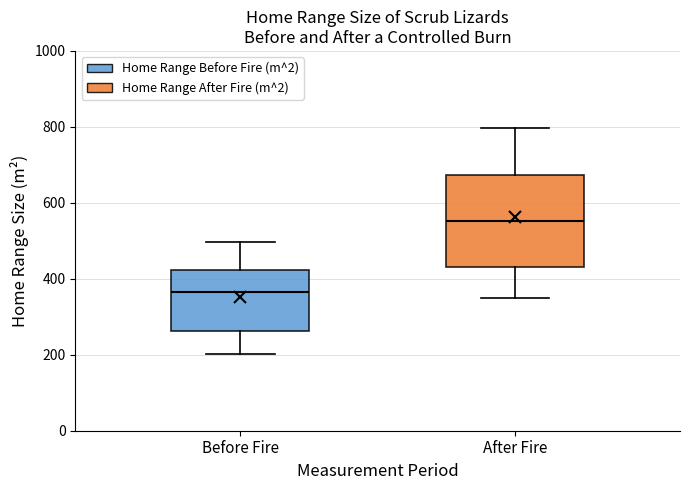

Reading left to right, read every box against the y-axis: the position of its median line, the range the box covers, and the ends of its whiskers. The values are not printed on the chart, so give them approximately, as read against the axis.

Before Fire: median 360, box 260 to 420, whiskers 200 to 500
After Fire: median 560, box 440 to 680, whiskers 360 to 800